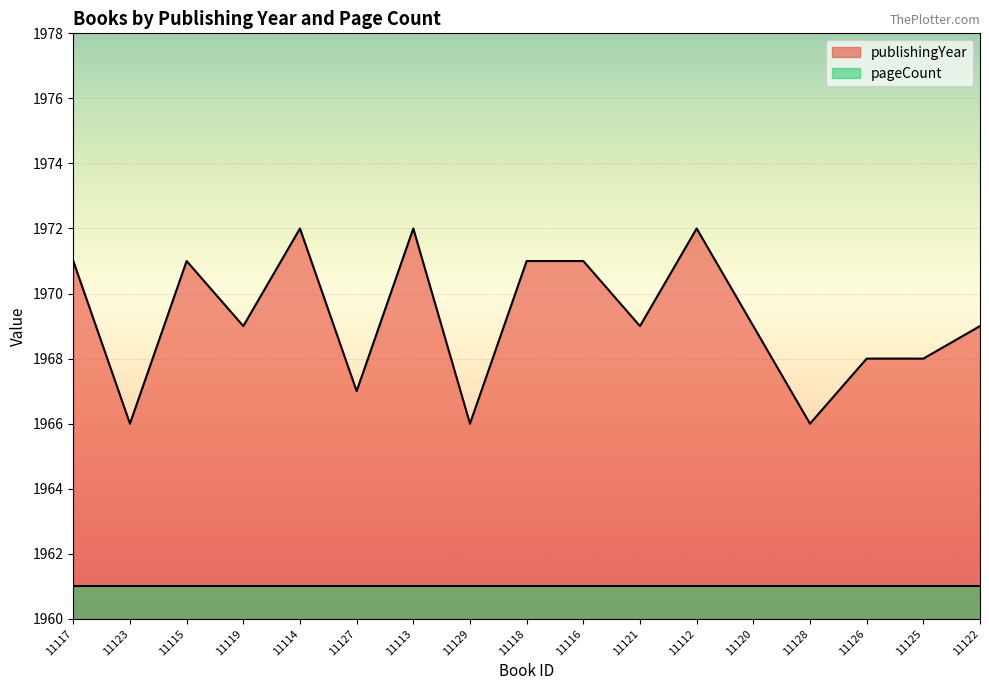

How many values exceed 1969?

7